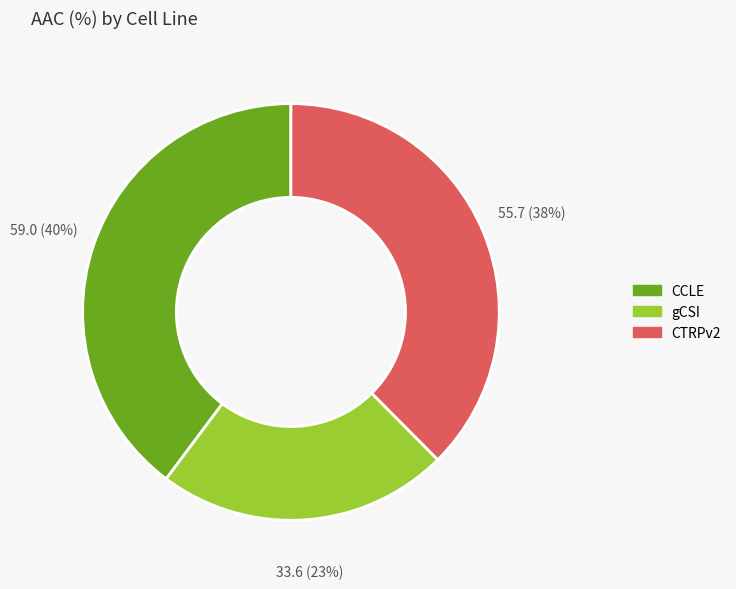

Does any single category account for the majority?

No